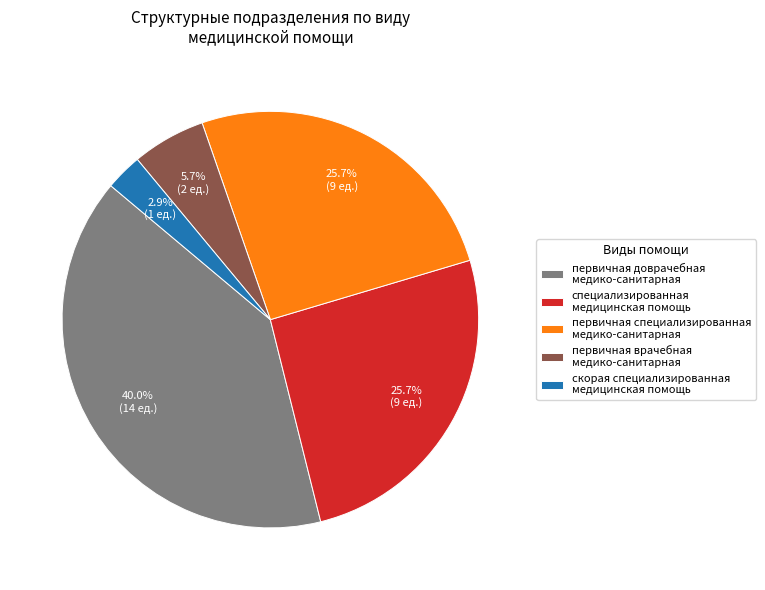

What percentage is the первичная врачебная медико-санитарная slice, to the nearest percent?

6%